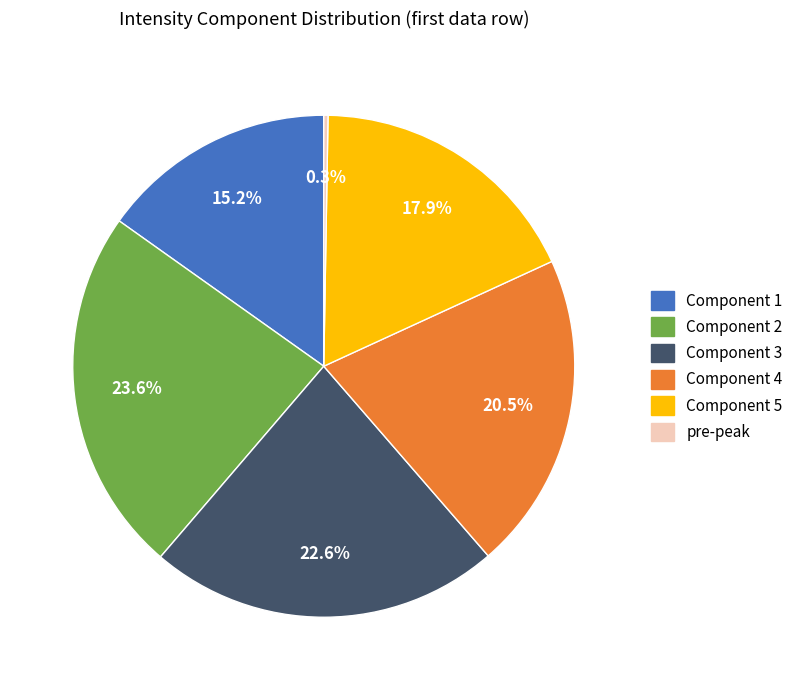

Does any single category account for the majority?

No